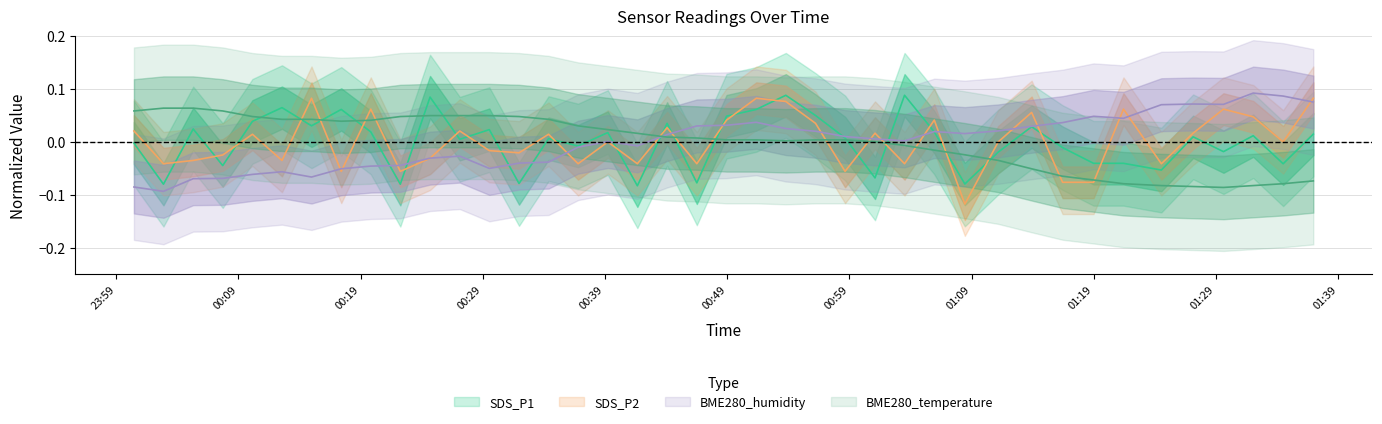

Which category has the highest value in the SDS_P2 series?

2021/08/09 00:14:59